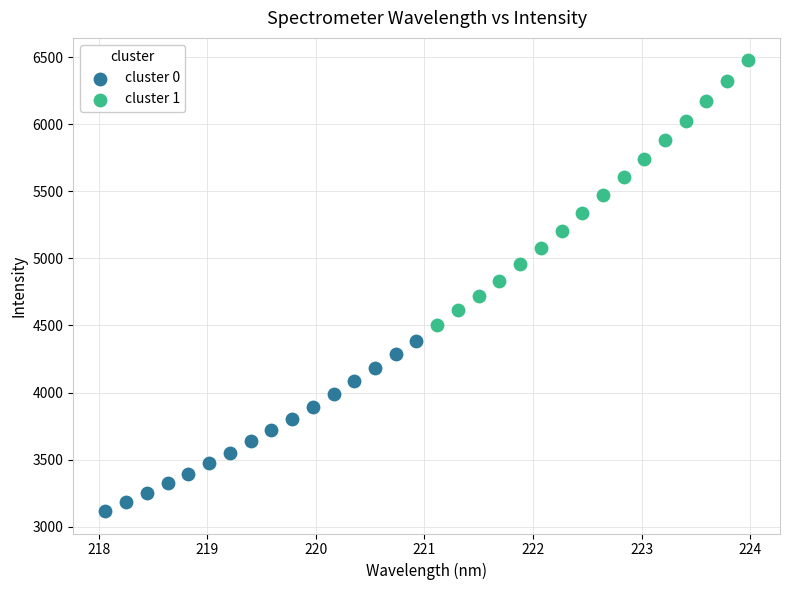

Which series reaches the maximum Y coordinate?

cluster 1